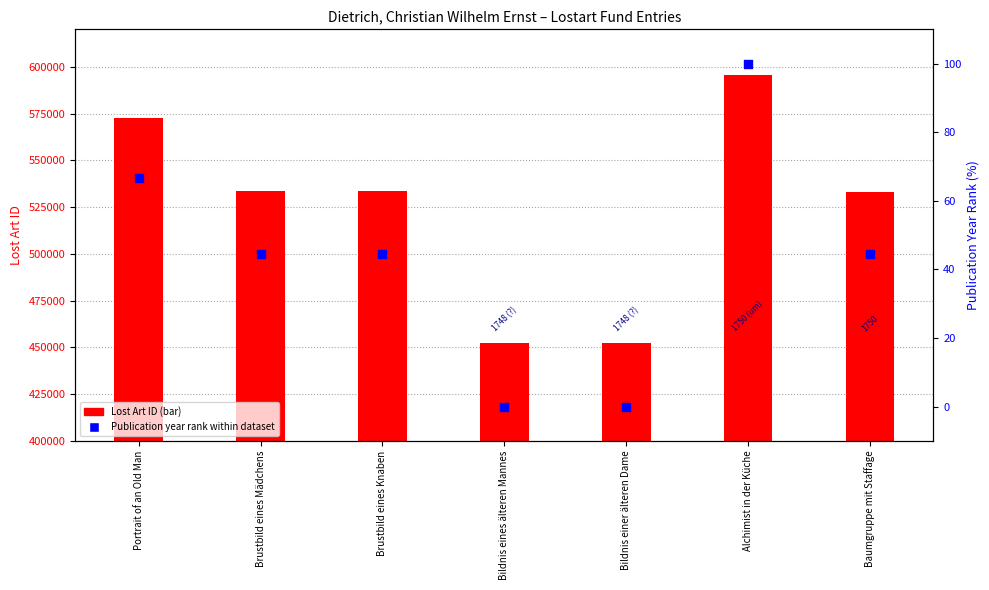

Which series contains the lowest Y value?

Publication year (normalized %)